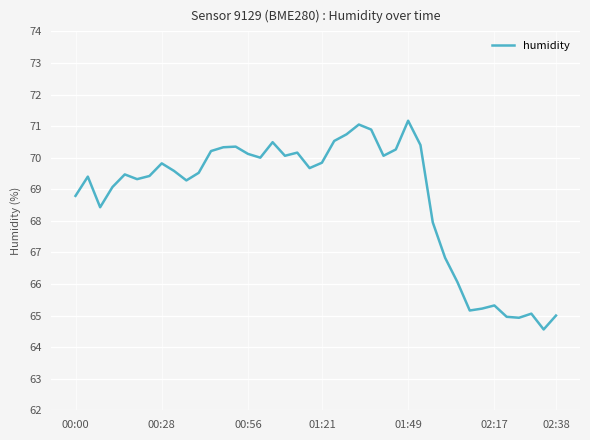

What is the difference between the maximum and minimum values?

6.6